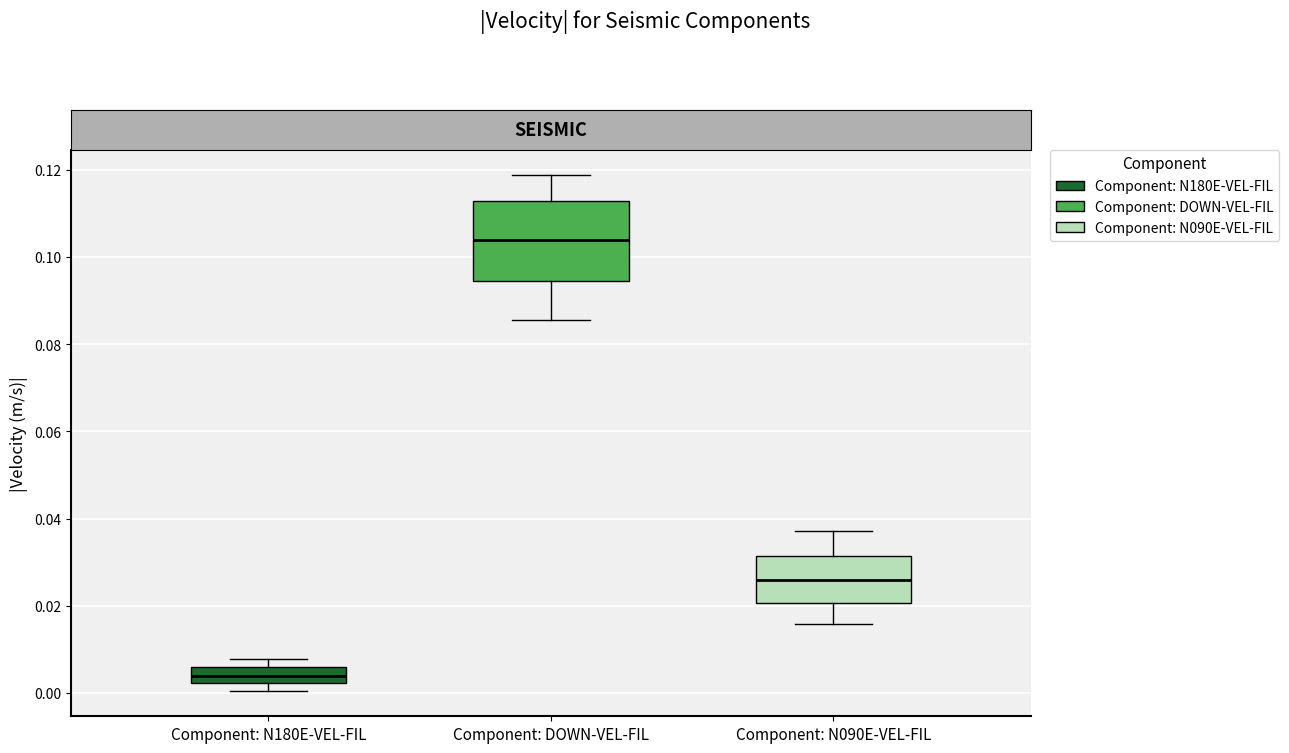

Where does the upper whisker of the box for Component: N180E-VEL-FIL end on the y-axis? The values are not printed on the chart, so give them approximately, as read against the axis.

0.008